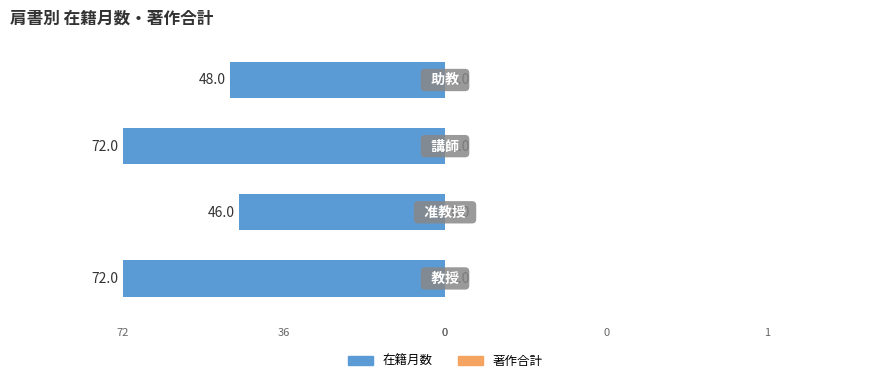

Count the number of categories in the chart.

4